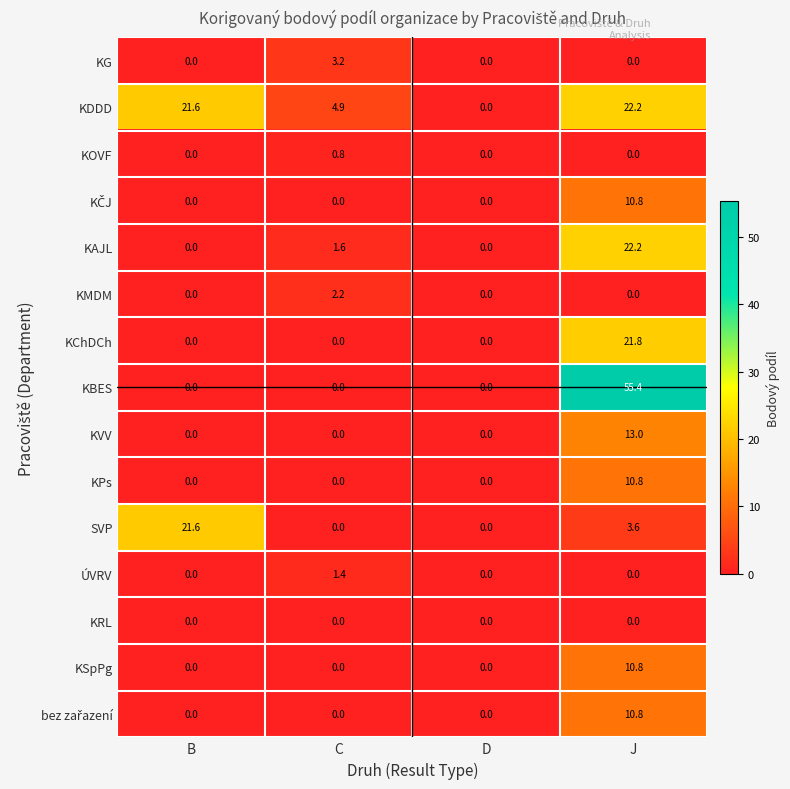

At which category is the sum across all series the highest?

J